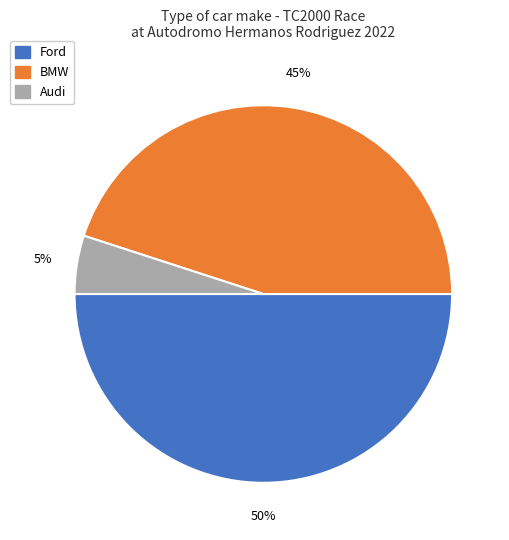

True or false: BMW accounts for 36% of the total.

False